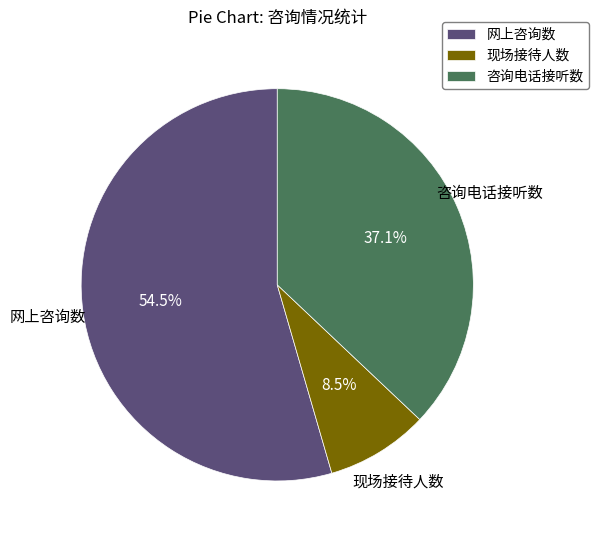

Is 现场接待人数 the majority of the pie?

No